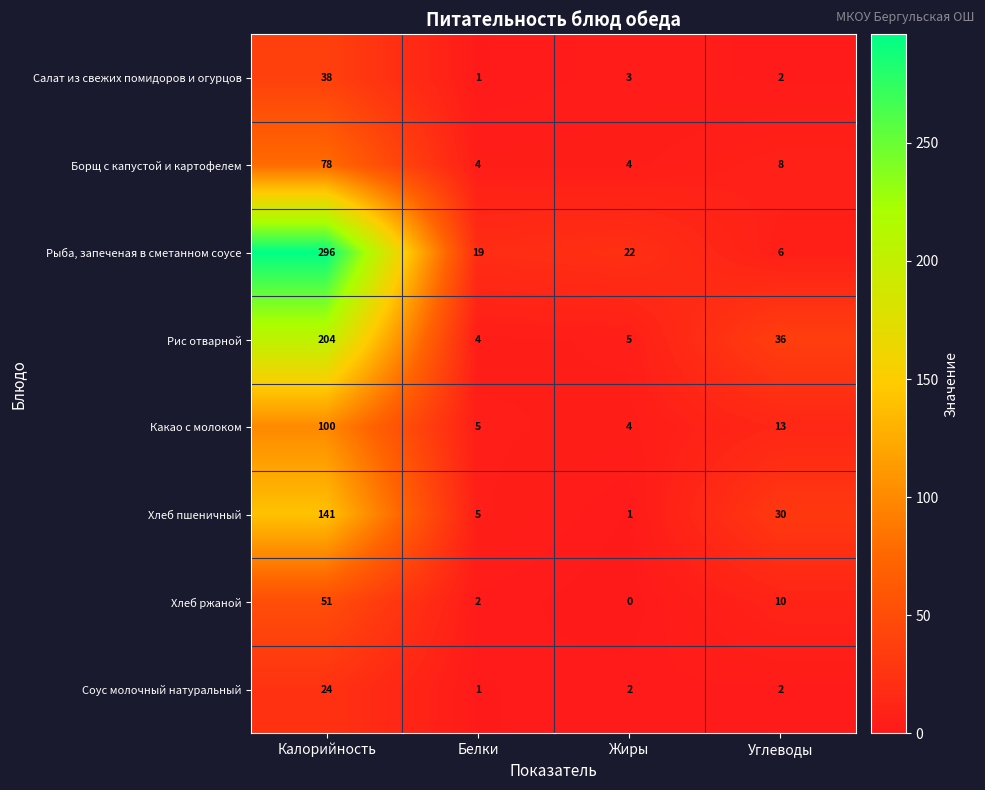

At which category is the sum across all series the highest?

Калорийность